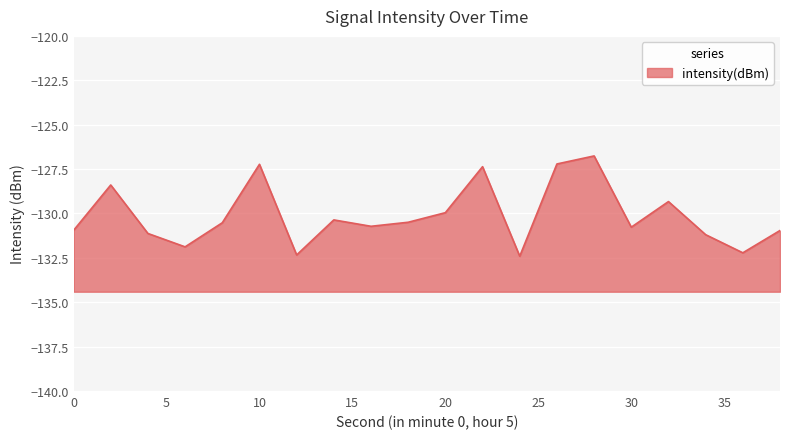

Reading right to left, extract all data points from this chart.

-131.0	-132.2	-131.2	-129.3	-130.8	-126.8	-127.2	-132.4	-127.4	-130.0	-130.5	-130.7	-130.4	-132.3	-127.2	-130.5	-131.9	-131.1	-128.4	-131.0